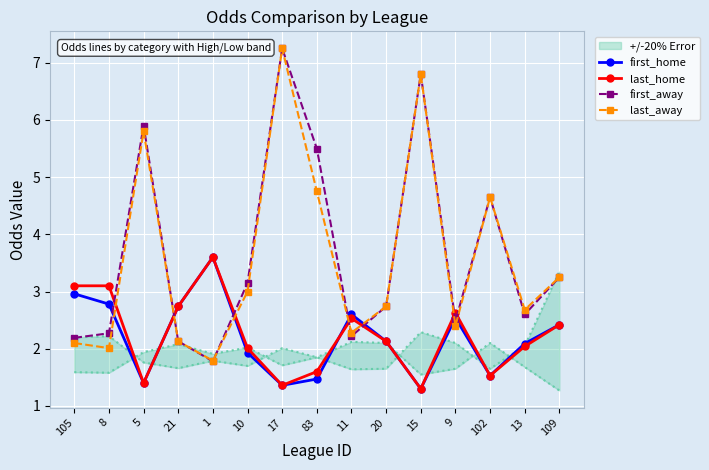

What is the difference between the highest and lowest values at 102?

3.1